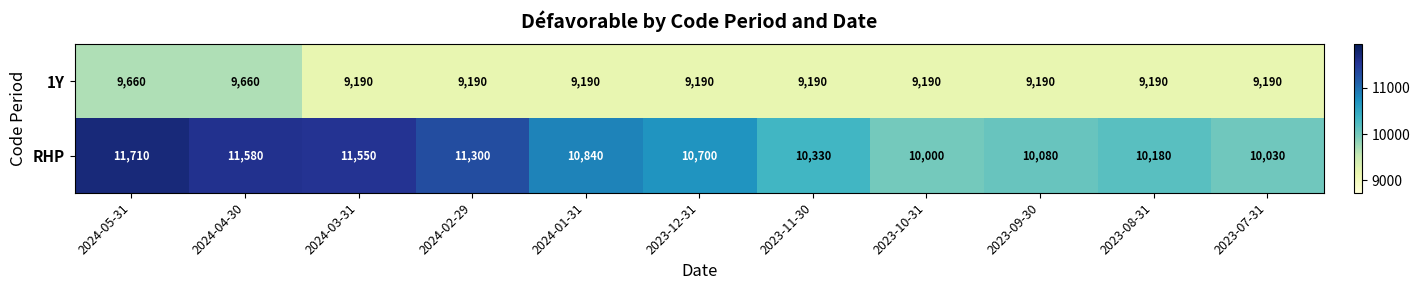

What value does the 1Y series have at 2024-03-31, to the nearest 5?

9190